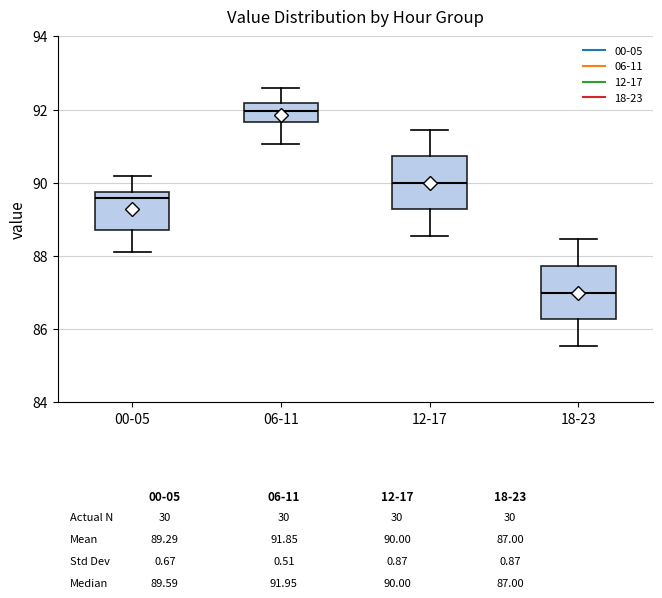

Which box has the lowest median line?

18-23